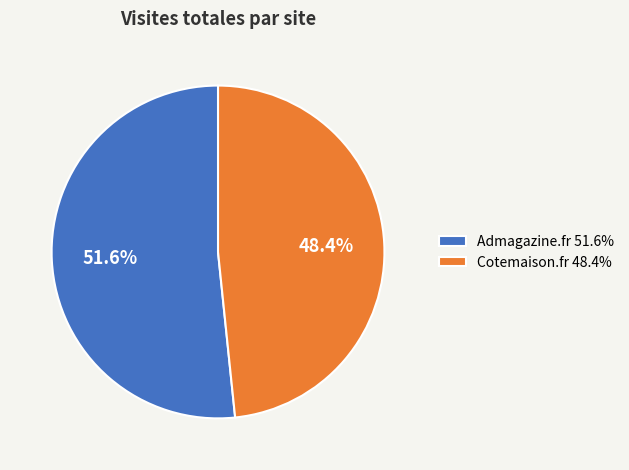

Which category accounts for the majority?

Admagazine.fr